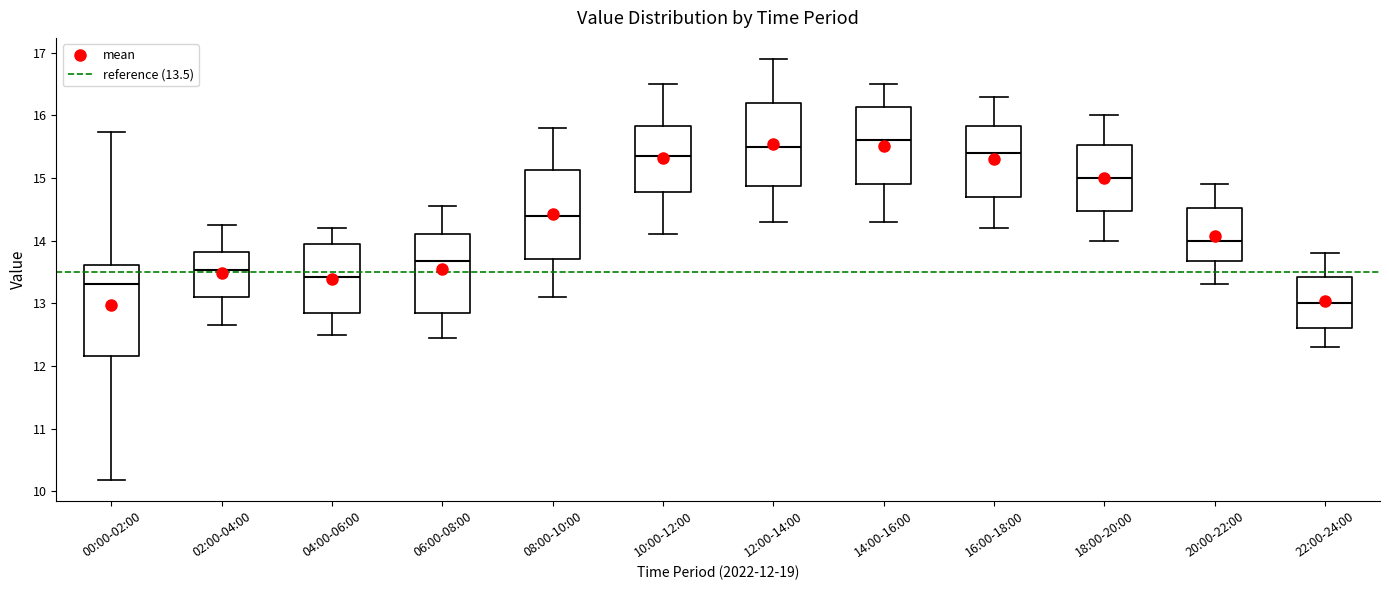

Reading left to right, transcribe this box plot: for each box, give where its median line is, the range the box spans, and where its two whiskers end, as read against the y-axis. The values are not printed on the chart, so give them approximately, as read against the axis.

00:00-02:00: median 13.3, box 12.2 to 13.6, whiskers 10.2 to 15.7
02:00-04:00: median 13.5, box 13.1 to 13.8, whiskers 12.7 to 14.3
04:00-06:00: median 13.4, box 12.8 to 14.0, whiskers 12.5 to 14.2
06:00-08:00: median 13.7, box 12.8 to 14.1, whiskers 12.5 to 14.6
08:00-10:00: median 14.4, box 13.7 to 15.1, whiskers 13.1 to 15.8
10:00-12:00: median 15.4, box 14.8 to 15.8, whiskers 14.1 to 16.5
12:00-14:00: median 15.5, box 14.9 to 16.2, whiskers 14.3 to 16.9
14:00-16:00: median 15.6, box 14.9 to 16.1, whiskers 14.3 to 16.5
16:00-18:00: median 15.4, box 14.7 to 15.8, whiskers 14.2 to 16.3
18:00-20:00: median 15.0, box 14.5 to 15.5, whiskers 14.0 to 16.0
20:00-22:00: median 14.0, box 13.7 to 14.5, whiskers 13.3 to 14.9
22:00-24:00: median 13.0, box 12.6 to 13.4, whiskers 12.3 to 13.8